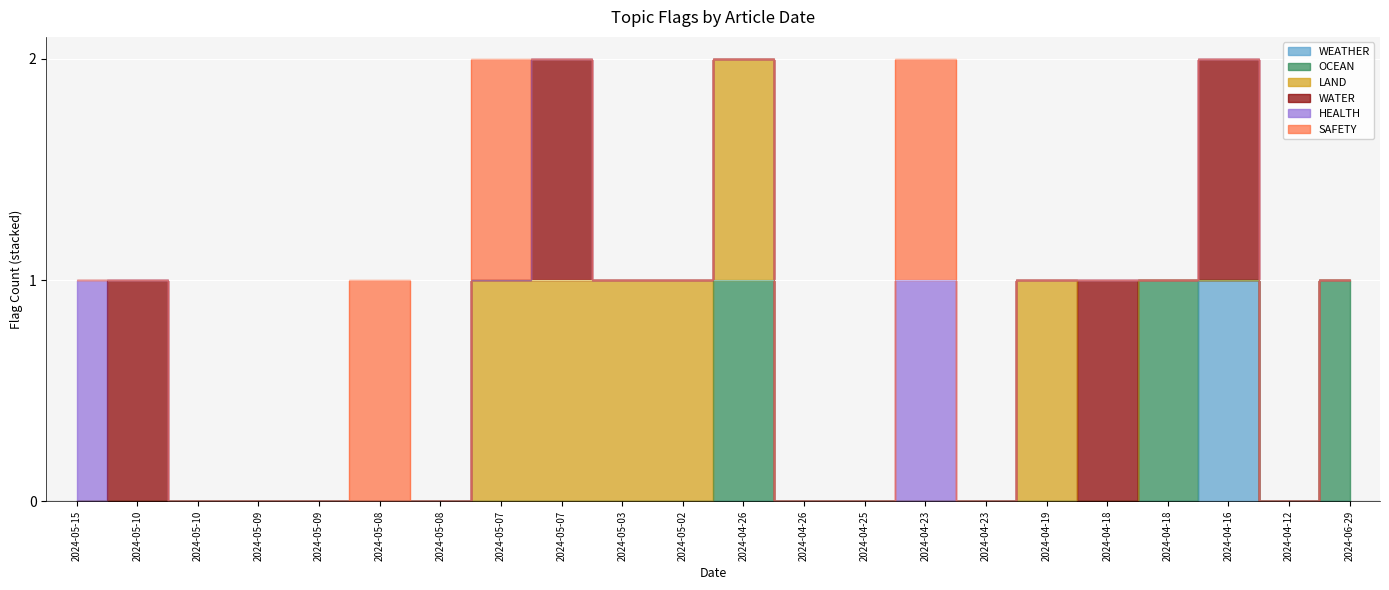

In HEALTH, how many points are higher than both neighbors (excluding endpoints)?

1